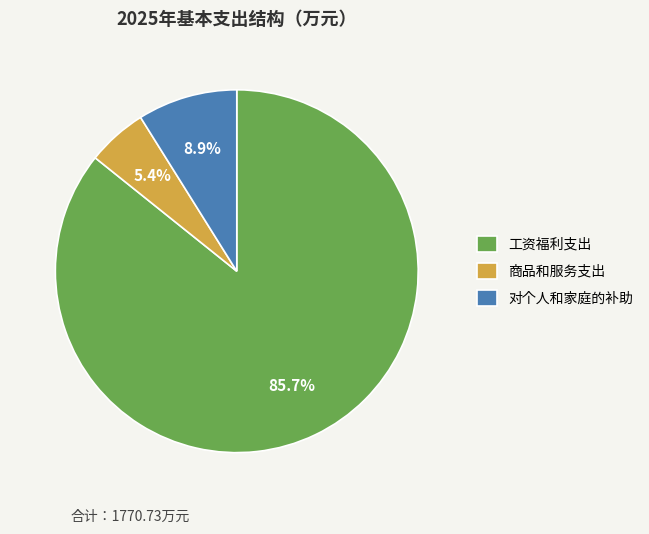

Count the number of slices in the pie.

3